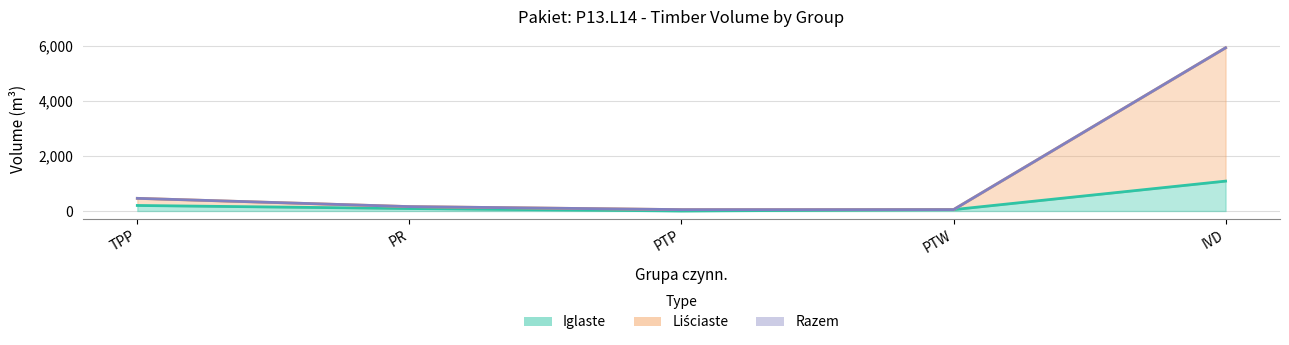

Does the chart have visible grid lines?

Yes